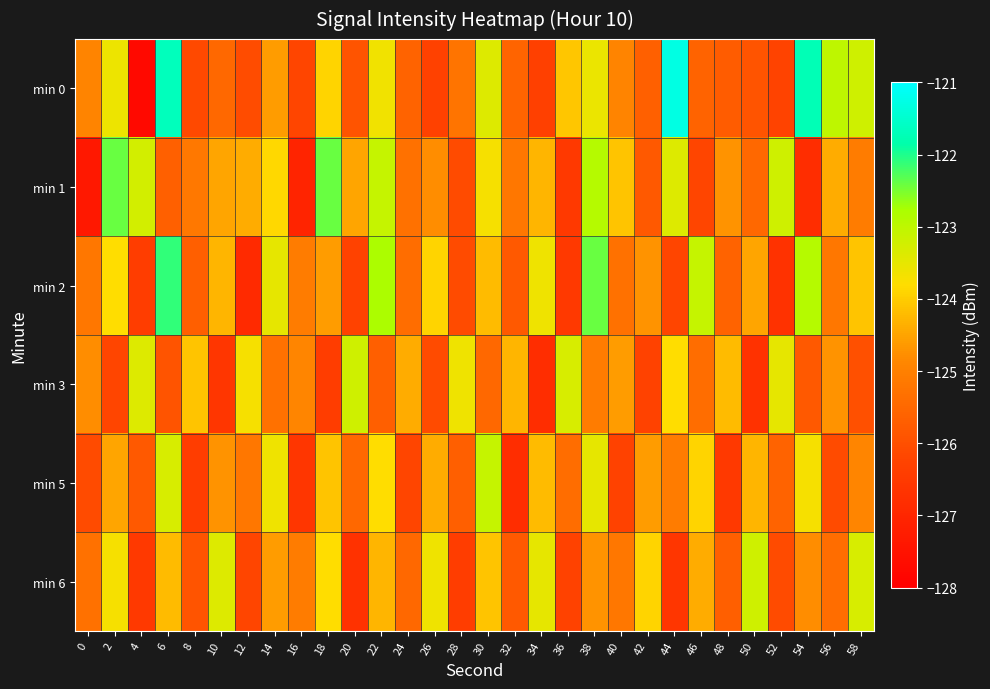

Reading left to right, list all the values displayed in this chart.

min 0: 0=-124.9	2=-123.6	4=-127.7	6=-121.7	8=-126.1	10=-125.5	12=-126.1	14=-124.6	16=-126.2	18=-123.9	20=-125.9	22=-123.6	24=-125.6	26=-126.3	28=-125.3	30=-123.4	32=-125.6	34=-126.3	36=-124.1	38=-123.6	40=-124.9	42=-125.7	44=-121.3	46=-125.6	48=-125.7	50=-125.9	52=-126.3	54=-121.7	56=-123.0	58=-123.2
min 1: 0=-127.4	2=-122.4	4=-123.2	6=-125.7	8=-125.2	10=-124.5	12=-124.4	14=-123.8	16=-127.0	18=-122.4	20=-124.5	22=-123.1	24=-125.3	26=-124.8	28=-126.1	30=-123.7	32=-125.2	34=-124.3	36=-126.5	38=-122.9	40=-124.1	42=-125.8	44=-123.4	46=-126.2	48=-124.7	50=-125.5	52=-123.2	54=-126.8	56=-124.4	58=-125.1
min 2: 0=-125.2	2=-123.8	4=-126.4	6=-122.1	8=-125.7	10=-124.3	12=-126.9	14=-123.5	16=-125.1	18=-124.6	20=-126.3	22=-122.8	24=-125.4	26=-123.9	28=-126.1	30=-124.2	32=-125.8	34=-123.6	36=-126.5	38=-122.4	40=-125.3	42=-124.7	44=-126.2	46=-123.1	48=-125.6	50=-124.5	52=-126.7	54=-122.9	56=-125.2	58=-124.1
min 3: 0=-124.8	2=-126.2	4=-123.4	6=-125.9	8=-124.1	10=-126.6	12=-123.7	14=-125.3	16=-124.9	18=-126.4	20=-123.2	22=-125.7	24=-124.4	26=-126.1	28=-123.6	30=-125.5	32=-124.3	34=-126.8	36=-123.3	38=-125.1	40=-124.6	42=-126.3	44=-123.8	46=-125.4	48=-124.2	50=-126.7	52=-123.5	54=-125.8	56=-124.7	58=-126.0
min 5: 0=-126.1	2=-124.5	4=-125.8	6=-123.3	8=-126.4	10=-124.7	12=-125.2	14=-123.6	16=-126.6	18=-124.1	20=-125.5	22=-123.8	24=-126.2	26=-124.4	28=-125.7	30=-123.1	32=-126.8	34=-124.2	36=-125.4	38=-123.5	40=-126.3	42=-124.6	44=-125.1	46=-123.9	48=-126.5	50=-124.3	52=-125.6	54=-123.7	56=-126.1	58=-124.9
min 6: 0=-125.3	2=-123.7	4=-126.5	6=-124.2	8=-125.9	10=-123.4	12=-126.2	14=-124.6	16=-125.1	18=-123.8	20=-126.7	22=-124.3	24=-125.5	26=-123.6	28=-126.4	30=-124.1	32=-125.8	34=-123.5	36=-126.3	38=-124.7	40=-125.2	42=-123.9	44=-126.6	46=-124.4	48=-125.7	50=-123.2	52=-126.1	54=-124.8	56=-125.4	58=-123.3